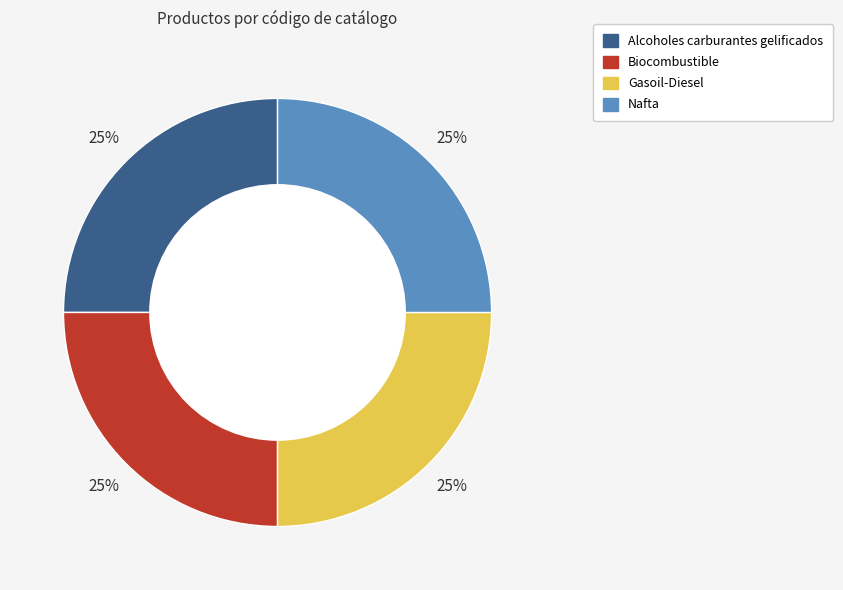

The Gasoil-Diesel slice represents 20% of the pie. True or false?

False